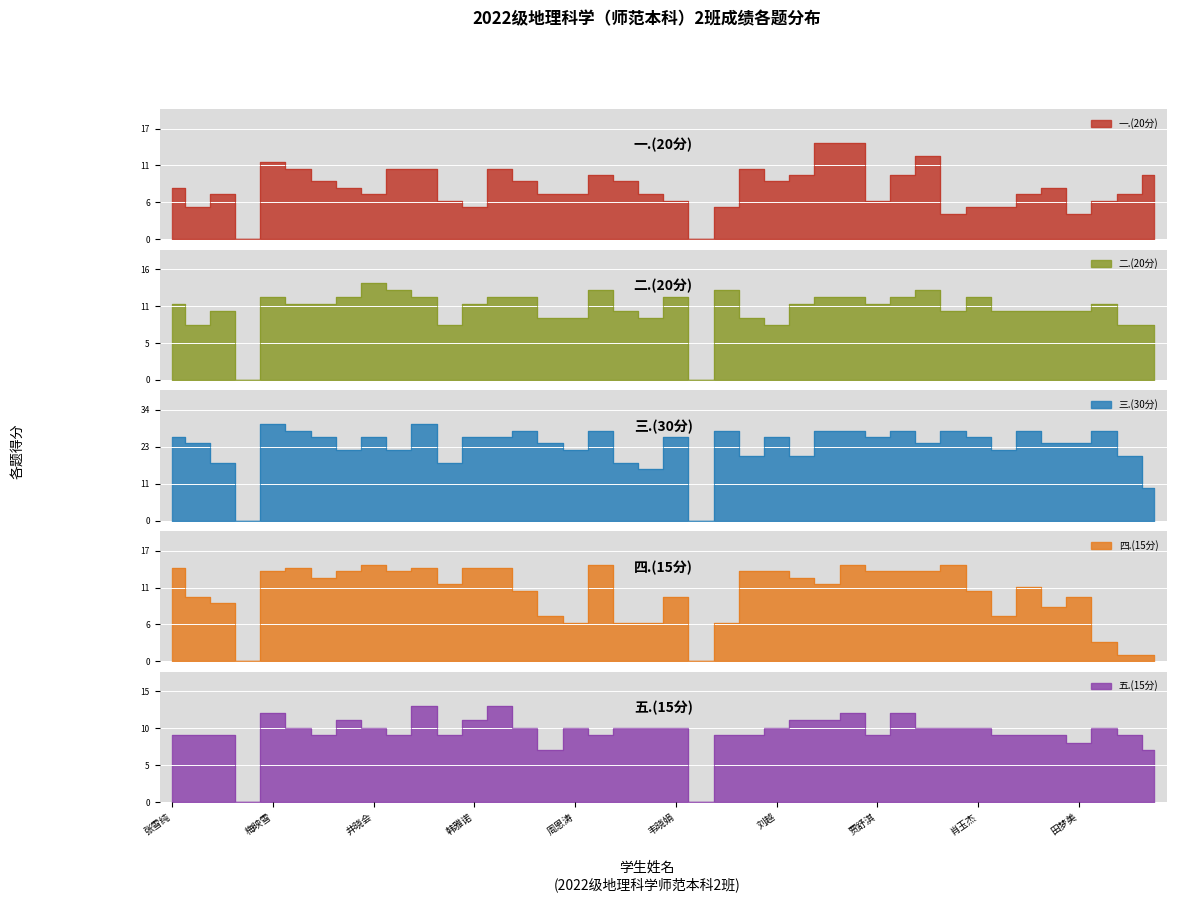

What is the sum of all 四.(15分) values?

418.5